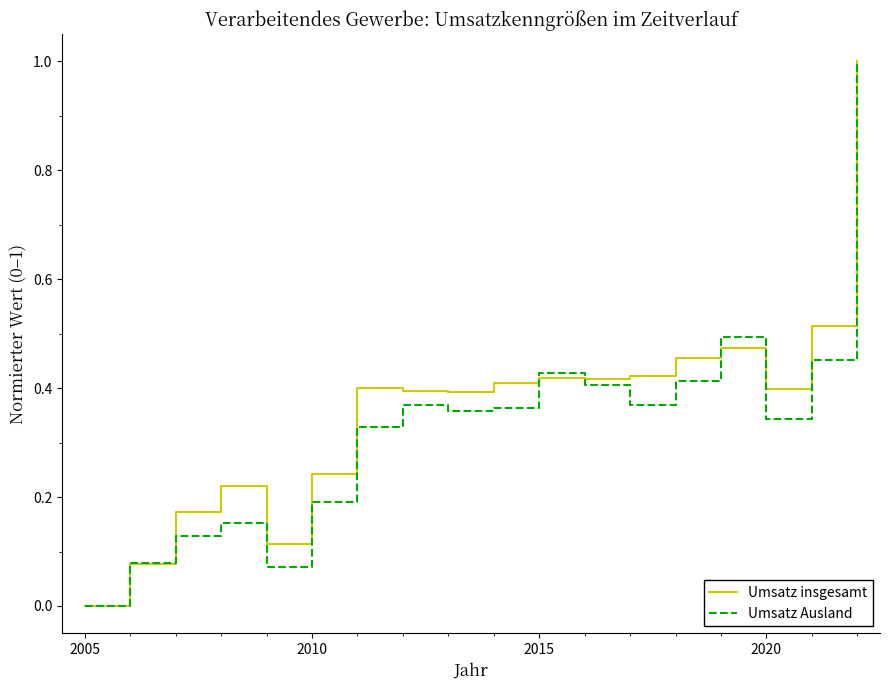

What is the greatest value displayed?

1.0